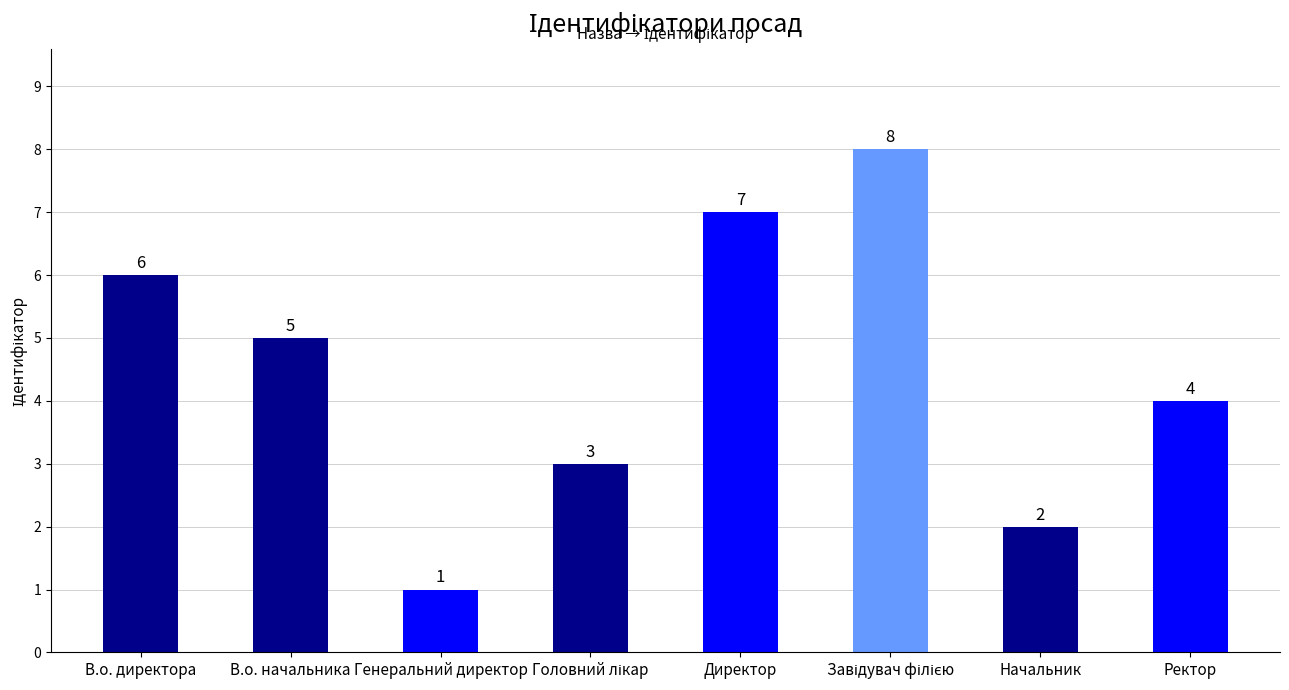

What is the greatest value displayed?

8